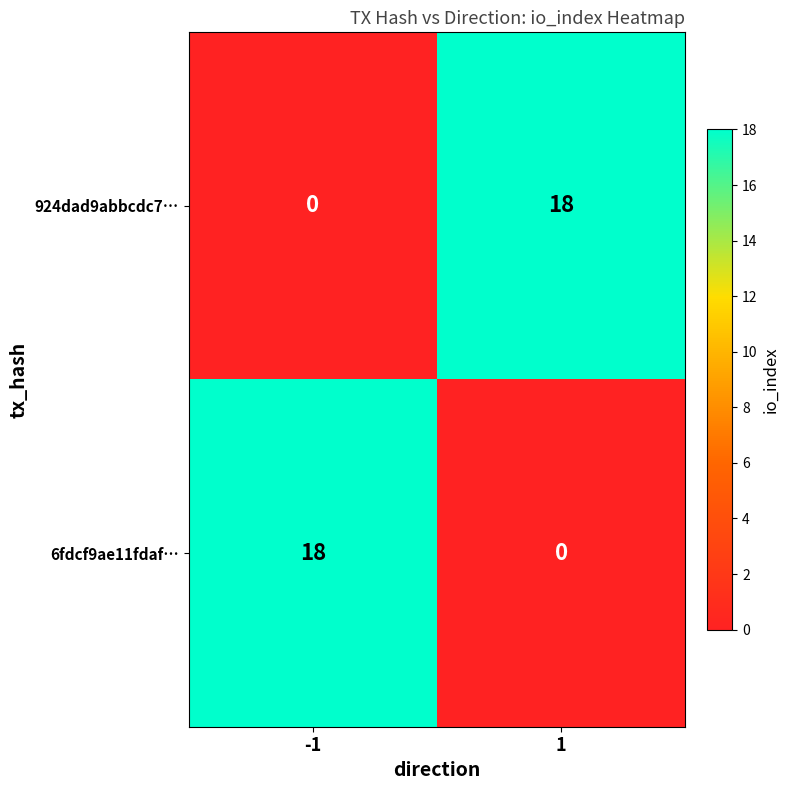

How many categories are shown in the chart?

2